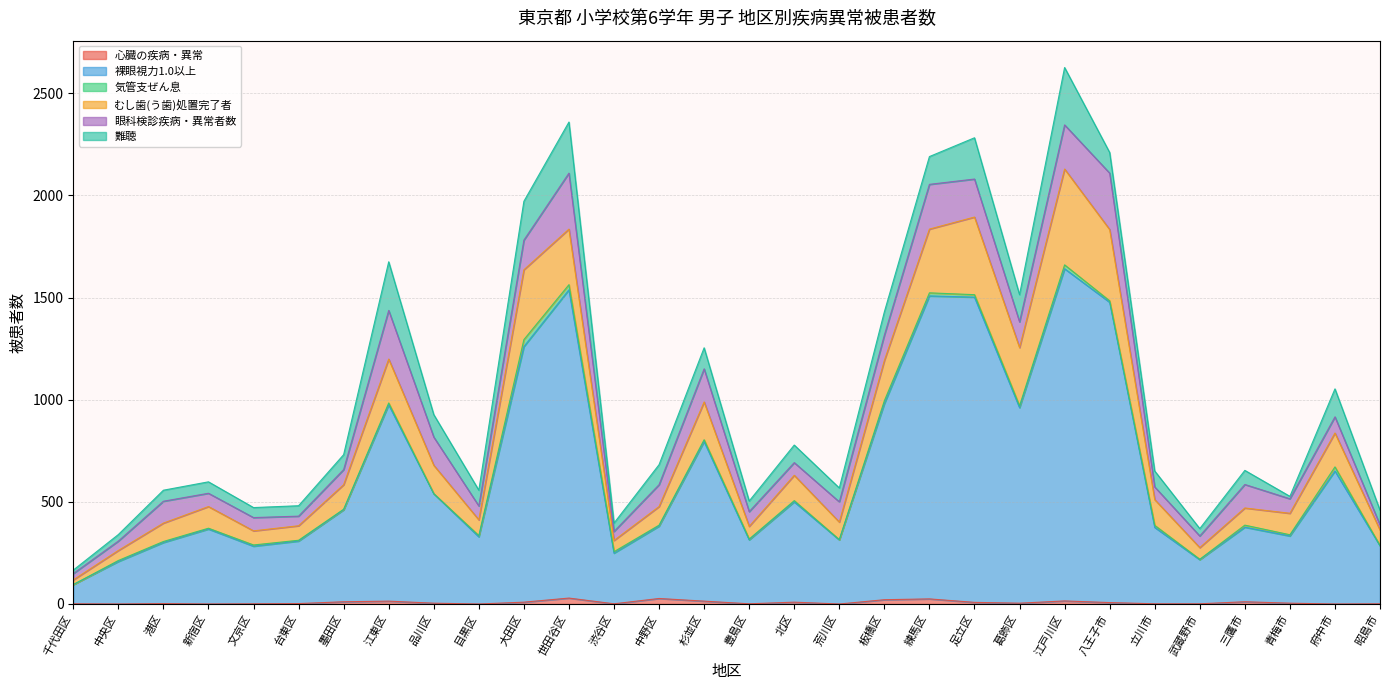

What is the minimum value for 難聴?

12